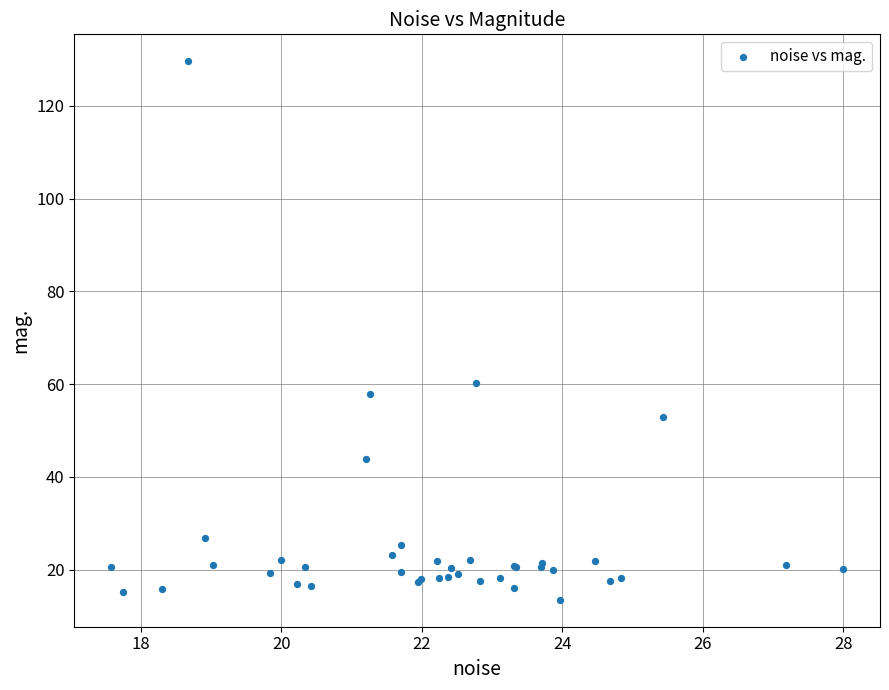

What Y value in the scatter plot is closest to 71?

60.1